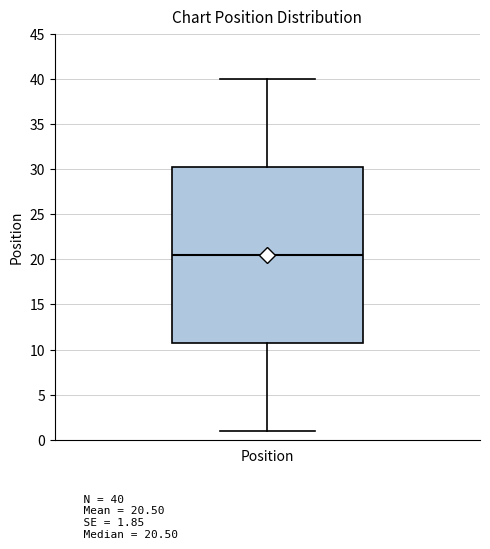

Read this box plot against the y-axis: the position of the median line, the range covered by the box, and the ends of both whiskers. The values are not printed on the chart, so give them approximately, as read against the axis.

median 20.5, box 11.0 to 30.5, whiskers 1.0 to 40.0